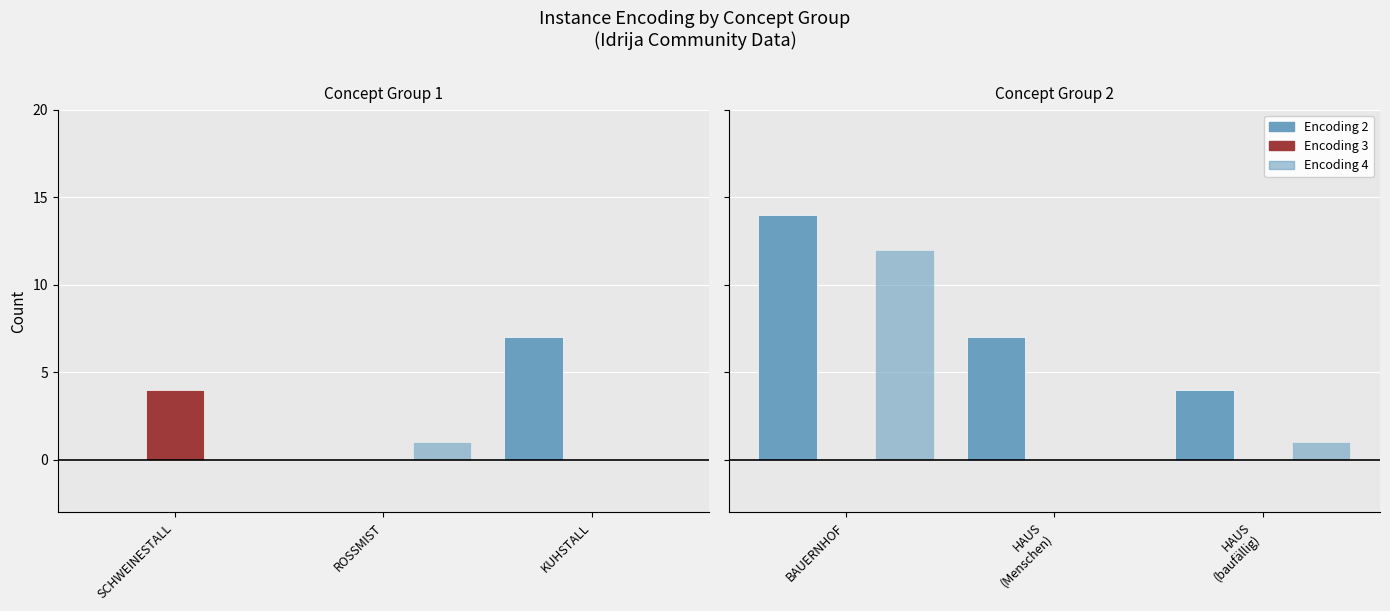

Read the Encoding 2 value at HAUS (baufällig), to the nearest 5.

5